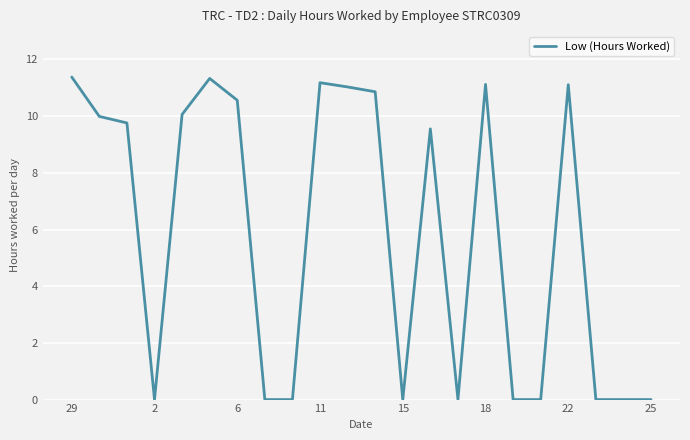

What is the maximum value shown in the chart?

11.4